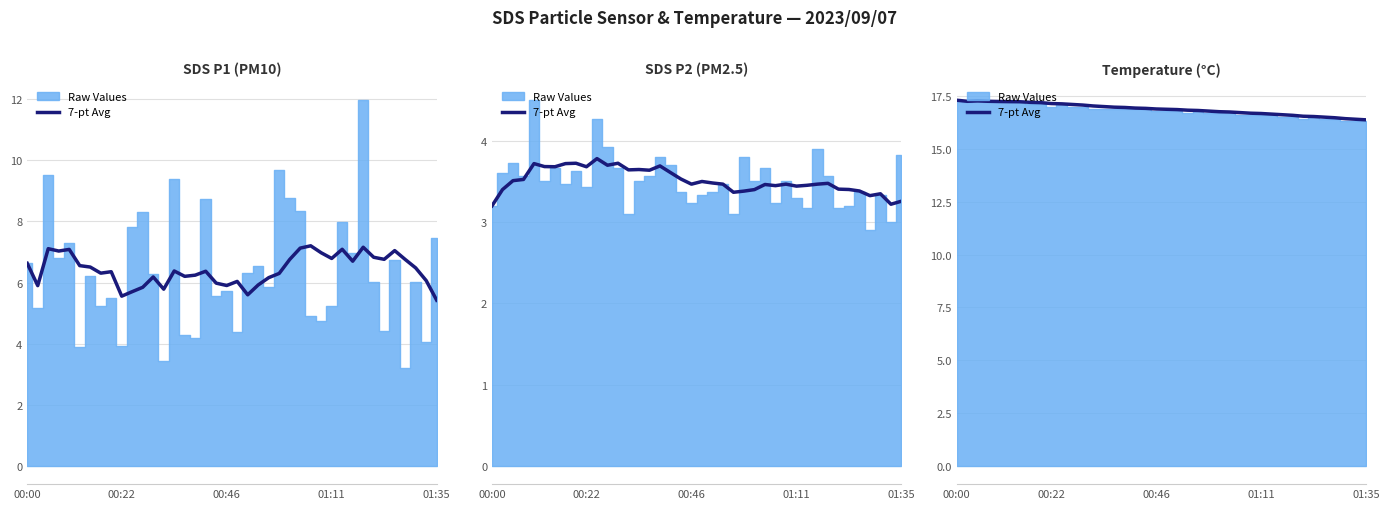

Is it true that the value at 14 is 5.2?

False